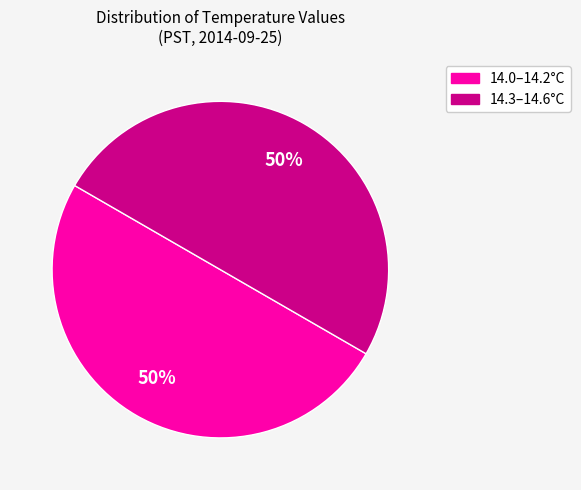

To the nearest percent, what is the difference between the largest and smallest slice percentages?

0%